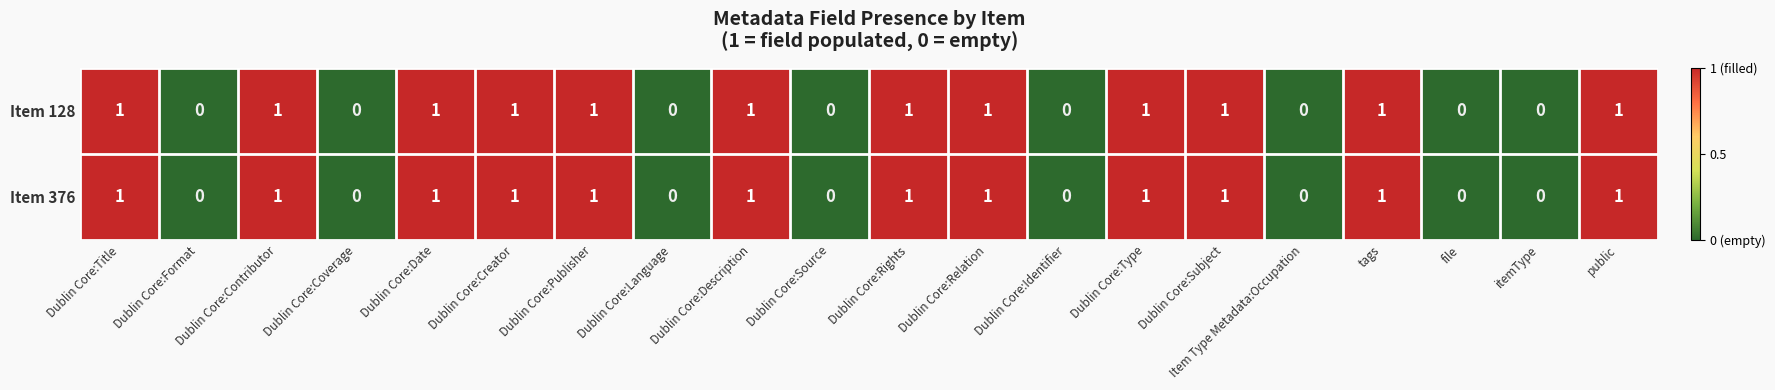

True or false: Item 128 has a value of 1 at Dublin Core:Type.

True